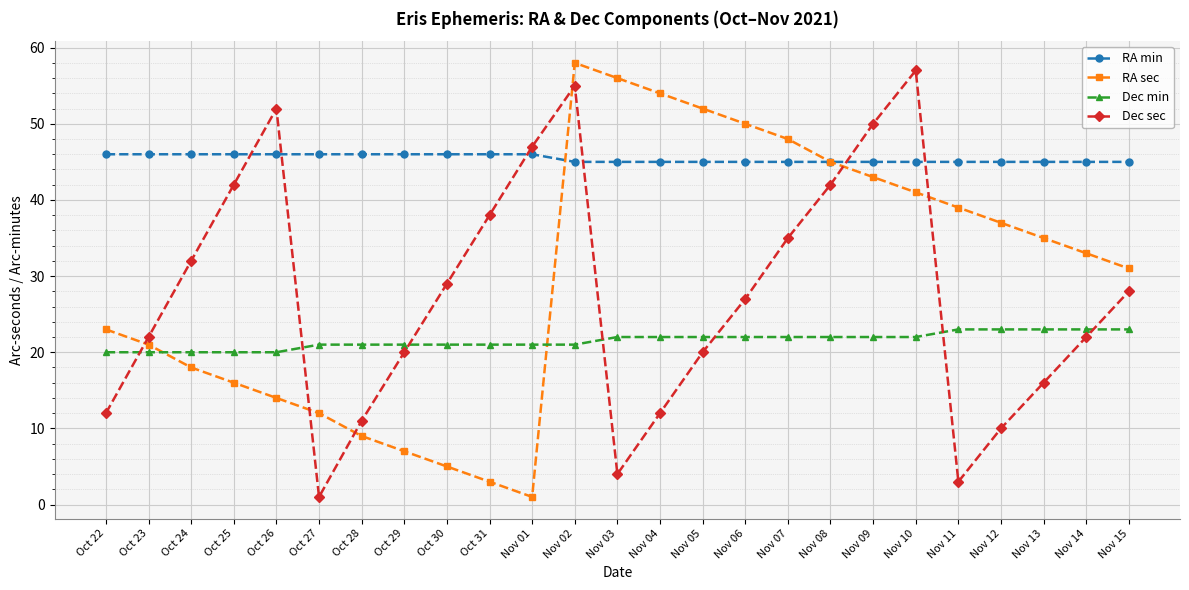

How many categories are shown in the chart?

25